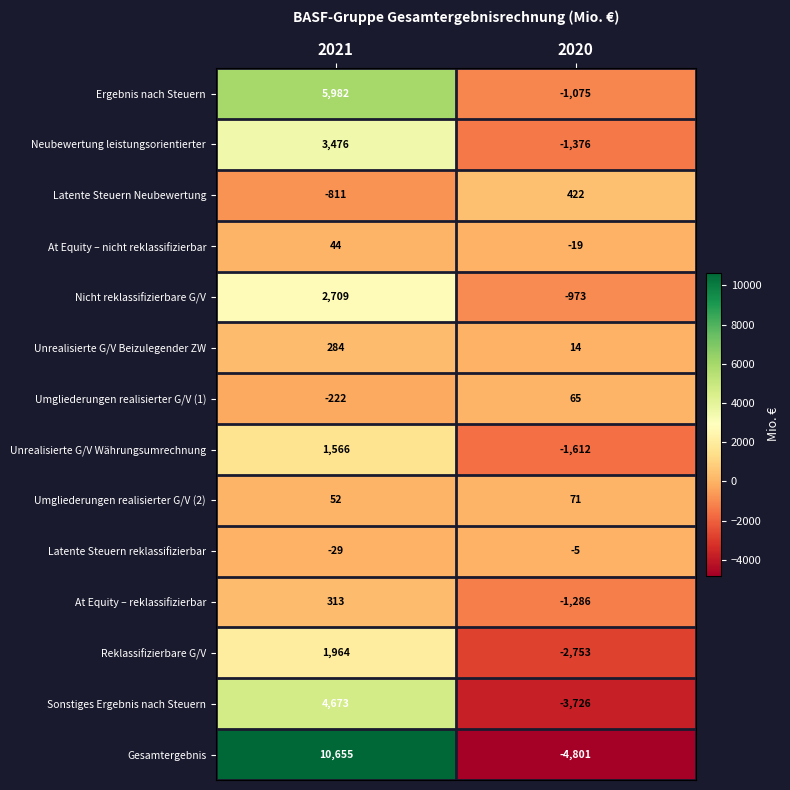

How many distinct data groups are displayed?

14